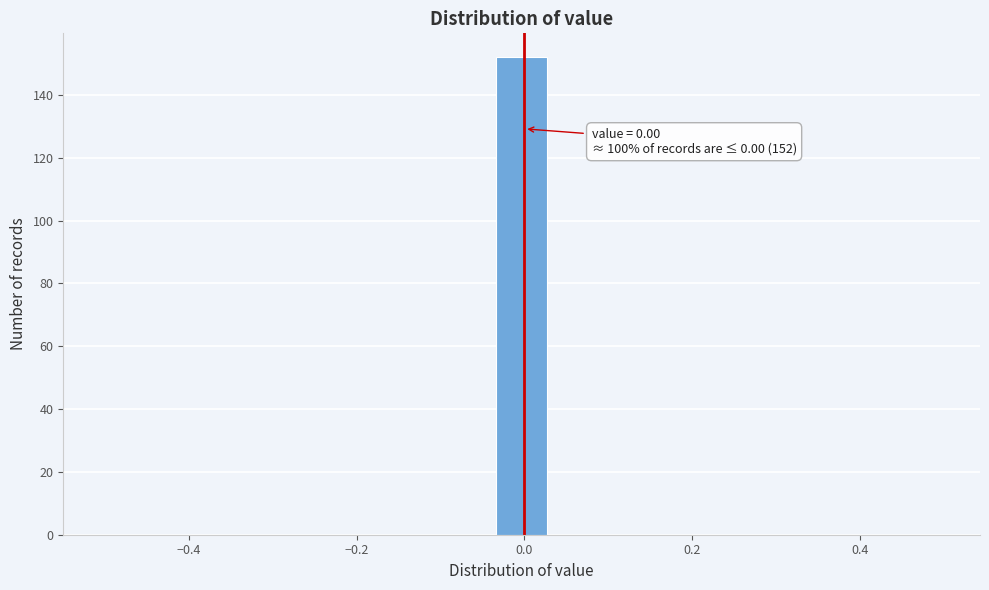

Around what value on the x-axis is the tallest bar? Give the approximate position of its centre, as read against the axis.

0.00